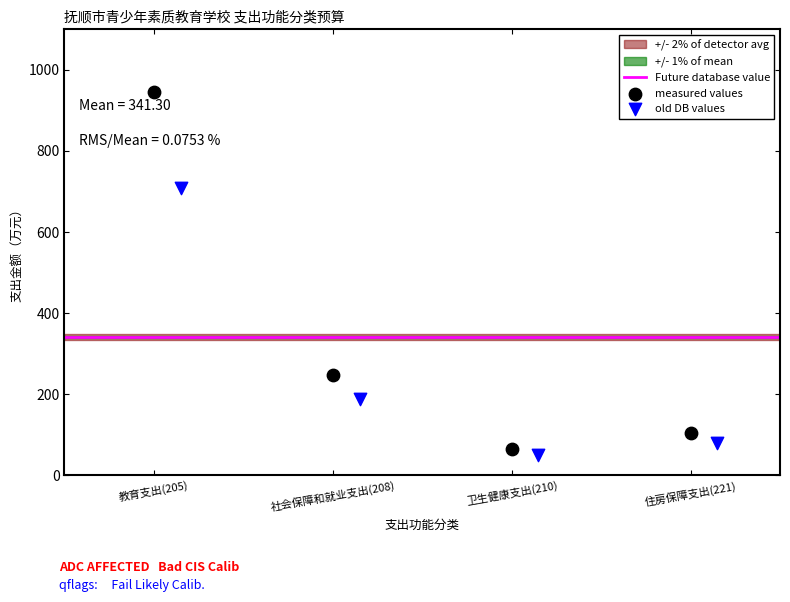

Which series has the widest spread of Y values?

measured values